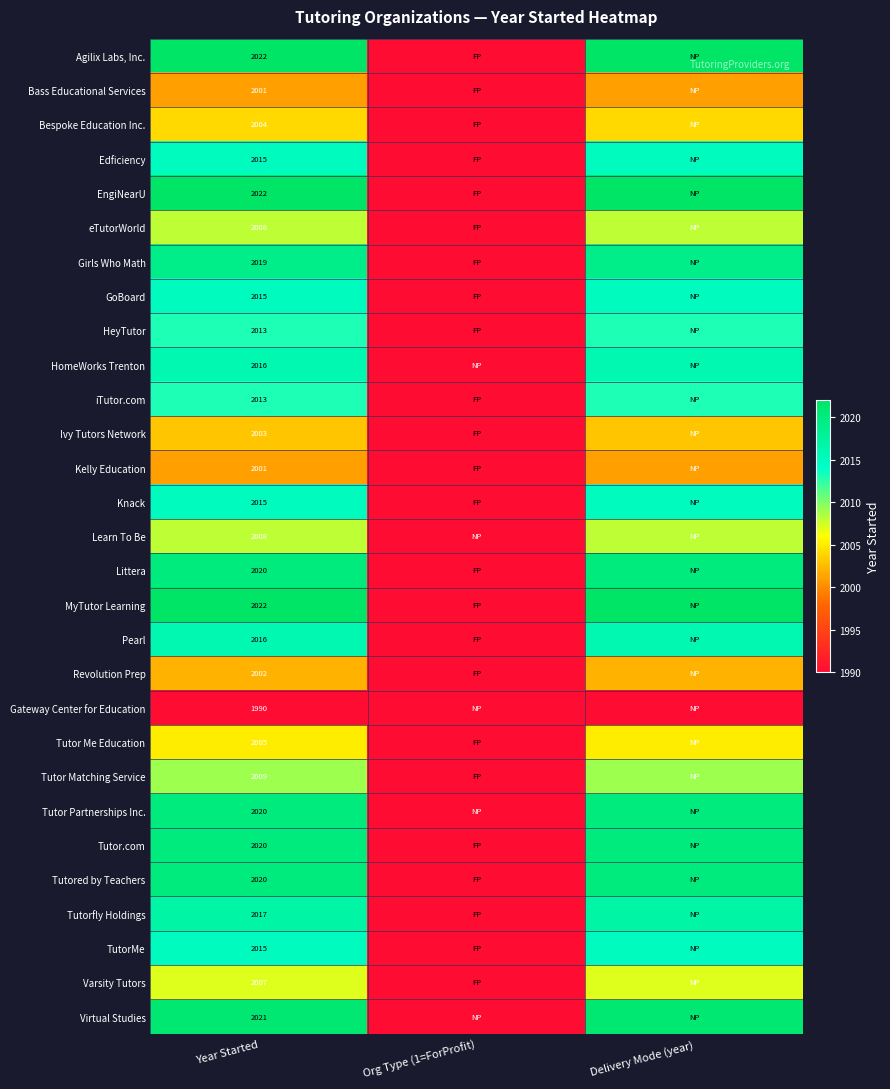

At which category is the sum across all series the highest?

Year Started